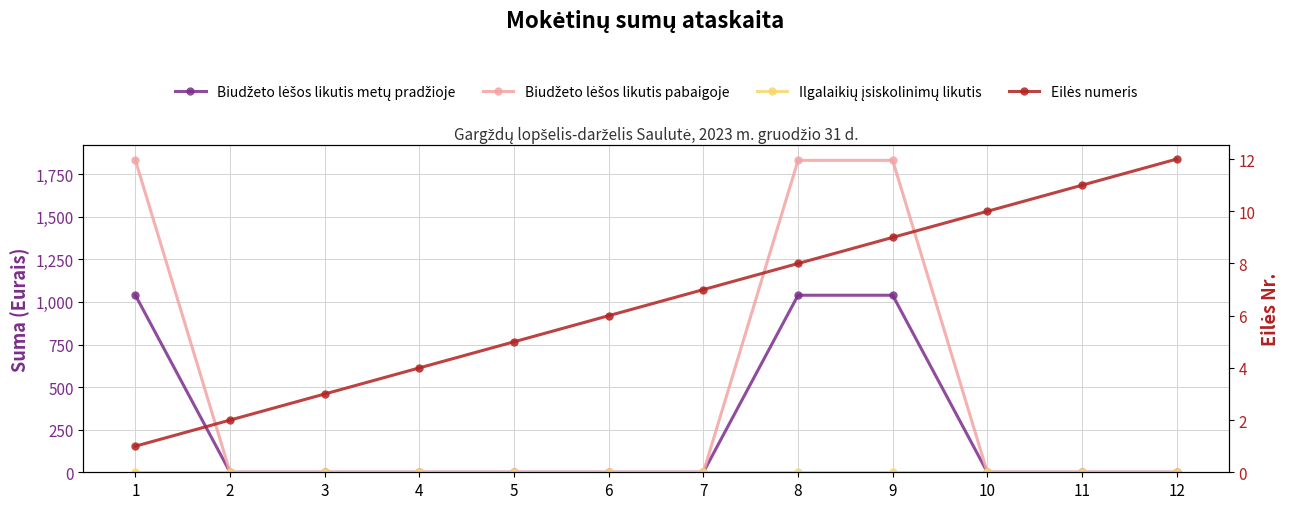

At which label is Biudžeto lėšos likutis pabaigoje closest to 915?

2